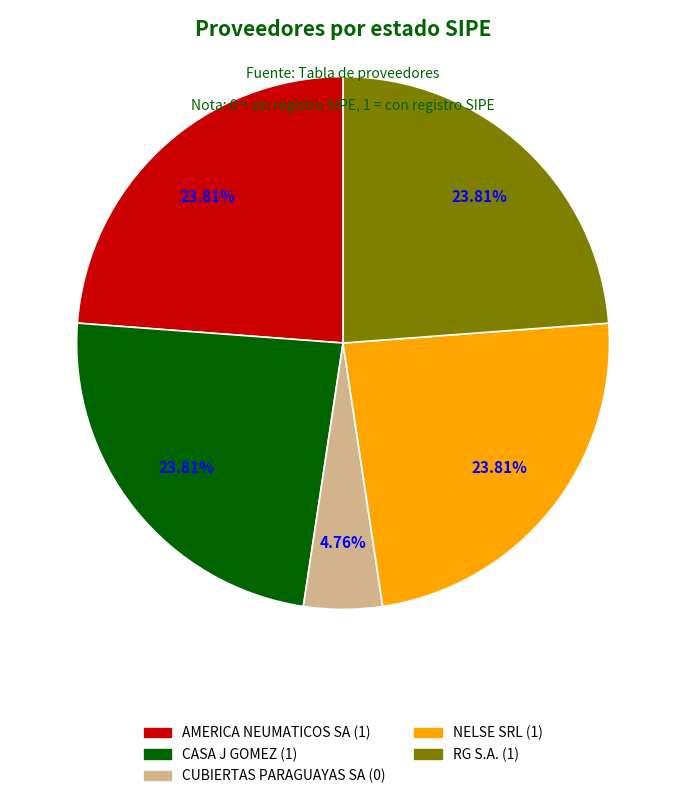

To the nearest percent, what is the combined percentage of AMERICA NEUMATICOS SA and CASA J GOMEZ?

48%